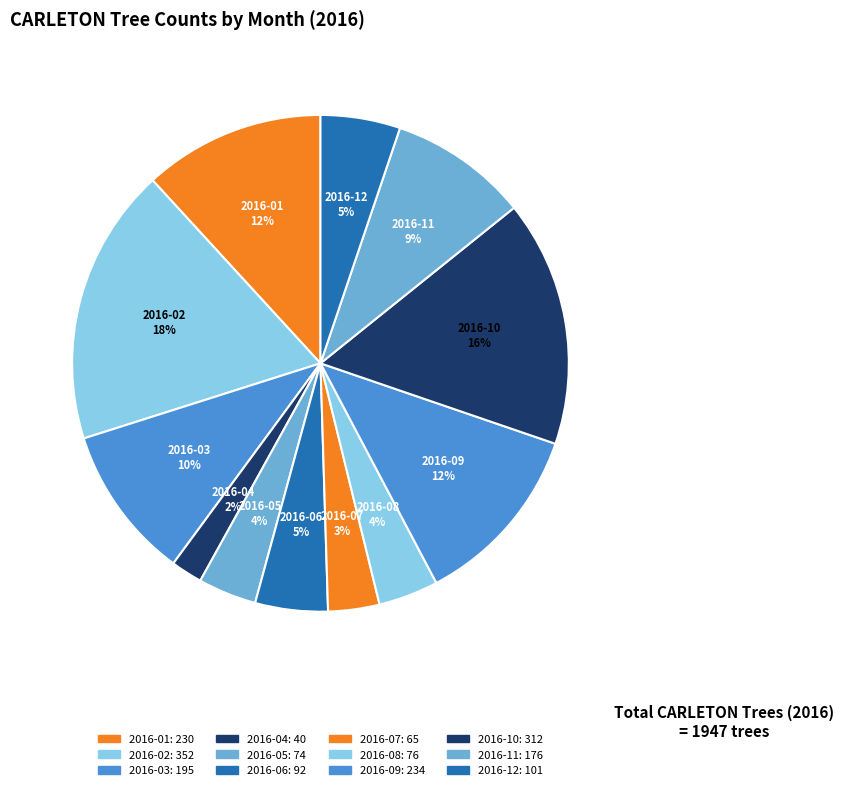

Between 2016-08 and 2016-05, which is larger?

2016-08